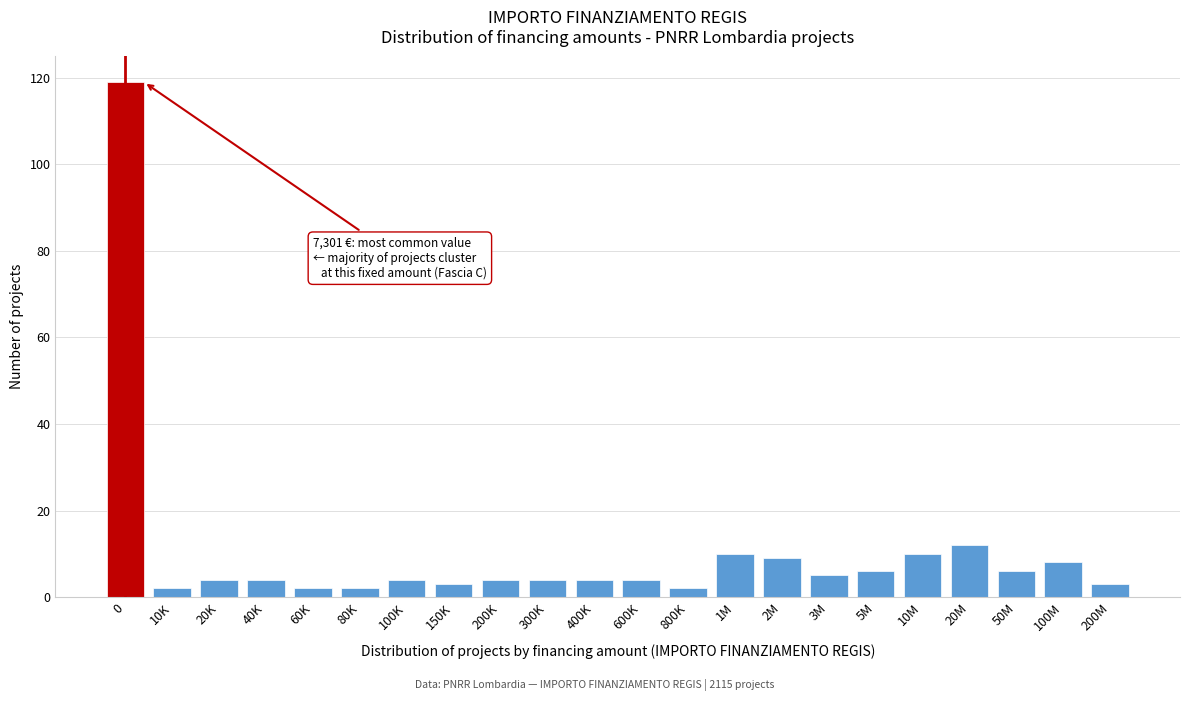

Reading left to right, what are all the values shown in this chart?

0=119	10K=2	20K=4	40K=4	60K=2	80K=2	100K=4	150K=3	200K=4	300K=4	400K=4	600K=4	800K=2	1M=10	2M=9	3M=5	5M=6	10M=10	20M=12	50M=6	100M=8	200M=3